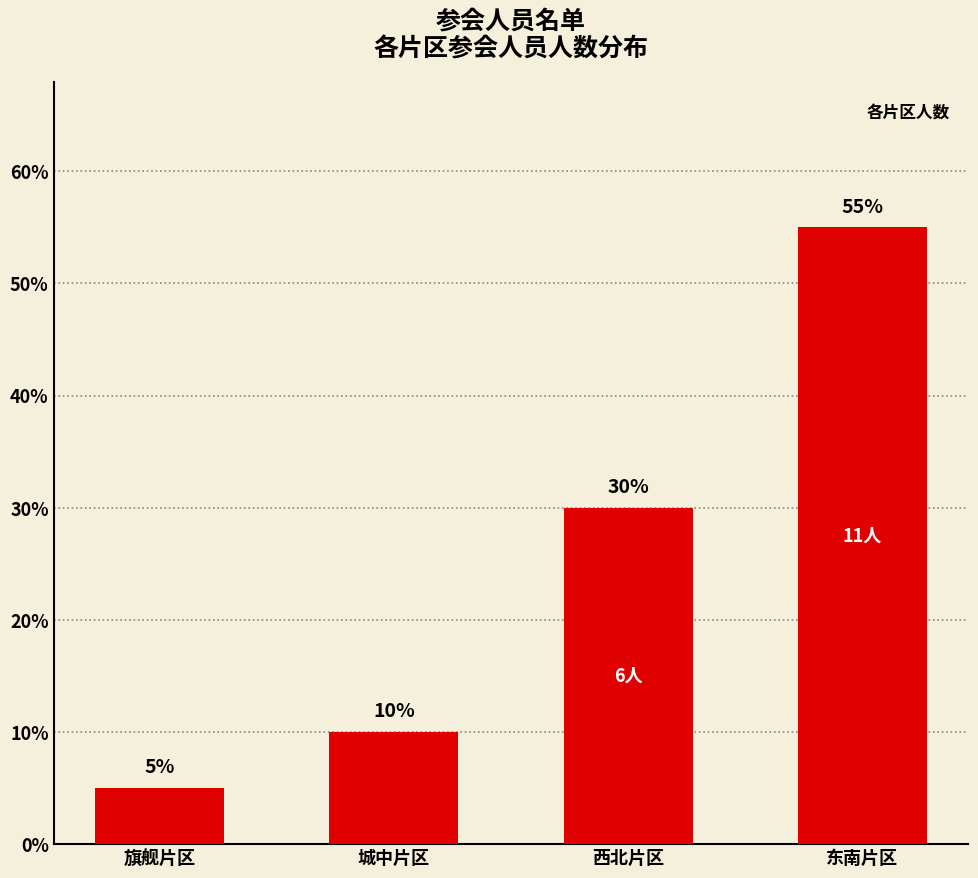

How many bars are there in total?

4